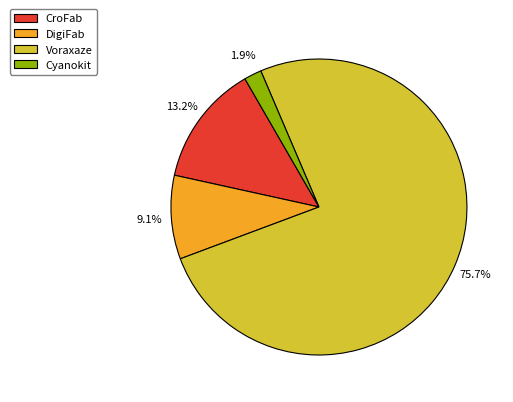

To the nearest percent, what percentage of the pie is Cyanokit?

2%